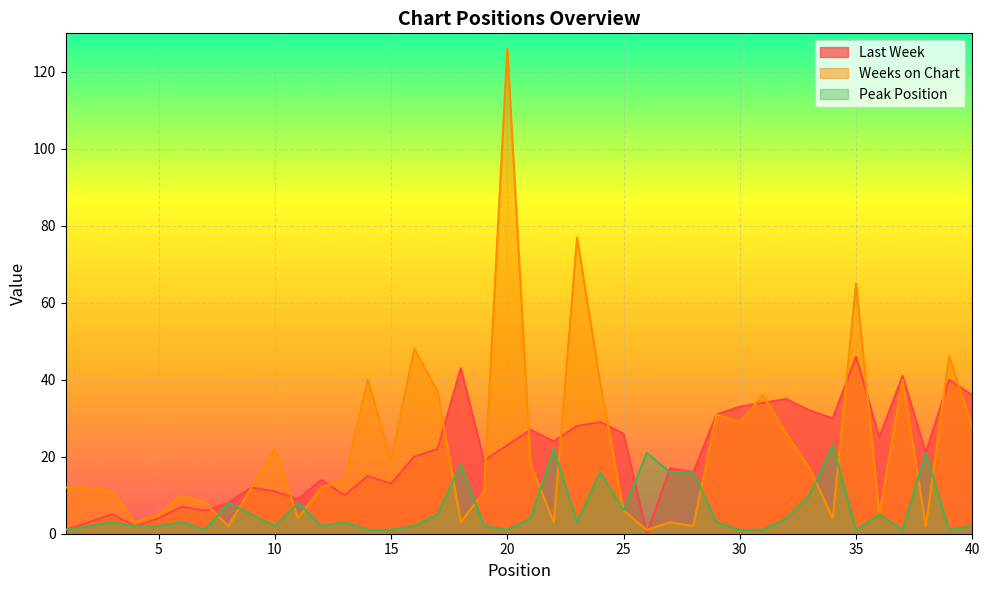

Reading right to left, list all the values displayed in this chart.

Last Week: 40=36	39=40	38=21	37=41	36=25	35=46	34=30	33=32	32=35	31=34	30=33	29=31	28=16	27=17	26=0	25=26	24=29	23=28	22=24	21=27	20=23	19=19	18=43	17=22	16=20	15=13	14=15	13=10	12=14	11=9	10=11	9=12	8=8	7=6	6=7	5=4	4=2	3=5	2=3	1=1
Weeks on Chart: 40=28	39=46	38=2	37=40	36=5	35=65	34=4	33=17	32=26	31=36	30=29	29=31	28=2	27=3	26=1	25=6	24=39	23=77	22=3	21=18	20=126	19=11	18=3	17=37	16=48	15=19	14=40	13=14	12=12	11=4	10=22	9=12	8=2	7=8	6=10	5=5	4=3	3=11	2=12	1=12
Peak Position: 40=2	39=1	38=21	37=1	36=5	35=1	34=23	33=10	32=4	31=1	30=1	29=3	28=16	27=16	26=21	25=6	24=16	23=3	22=22	21=4	20=1	19=2	18=18	17=5	16=2	15=1	14=1	13=3	12=2	11=8	10=2	9=5	8=8	7=1	6=3	5=2	4=2	3=3	2=2	1=1